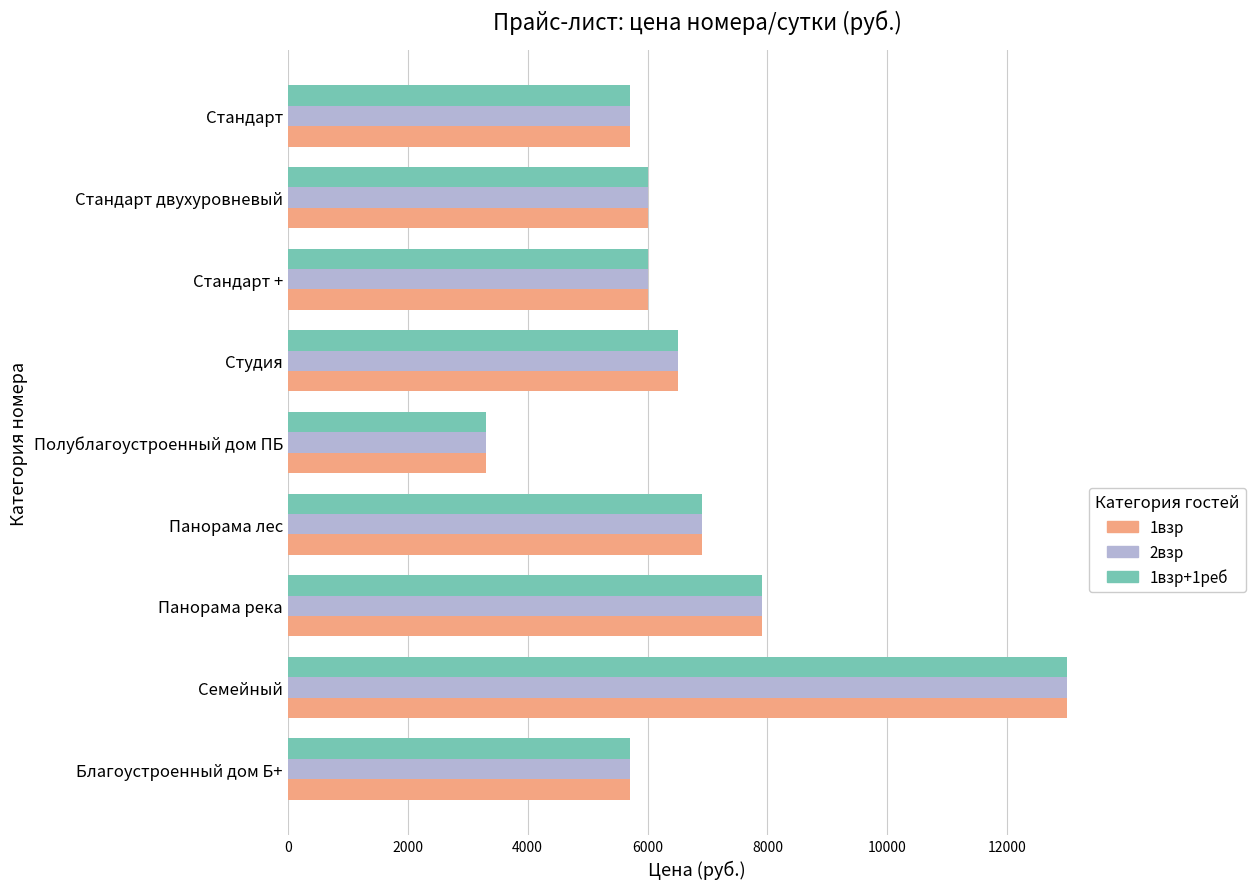

What is the difference between the maximum and minimum values in the 1взр+1реб series?

9700